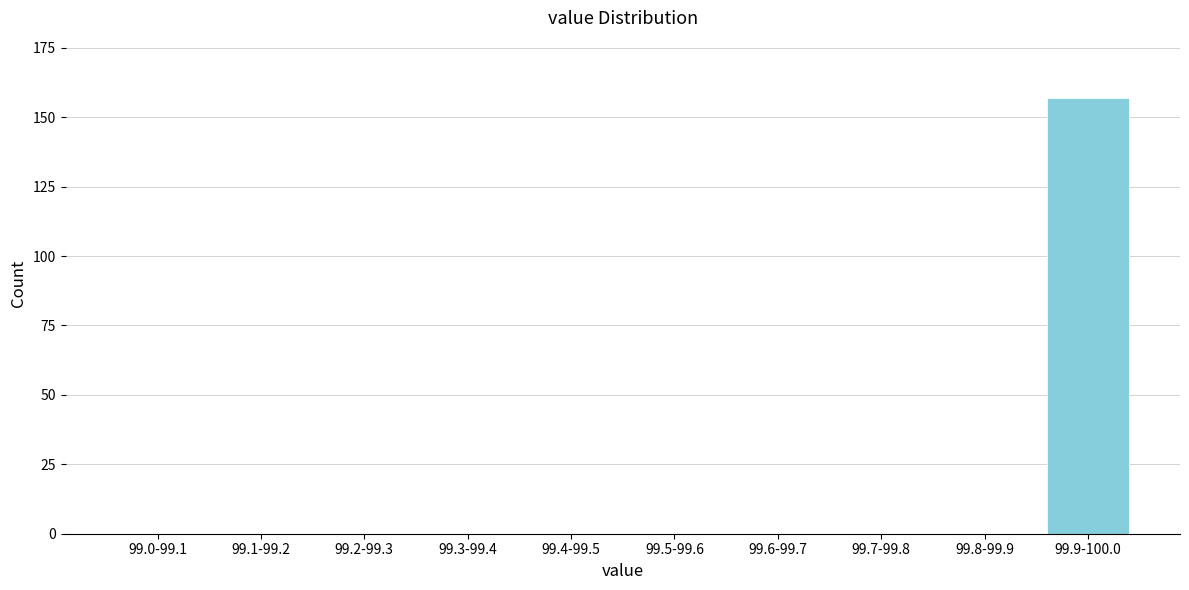

Reading right to left, list all the values displayed in this chart.

99.9-100.0=157	99.8-99.9=0	99.7-99.8=0	99.6-99.7=0	99.5-99.6=0	99.4-99.5=0	99.3-99.4=0	99.2-99.3=0	99.1-99.2=0	99.0-99.1=0